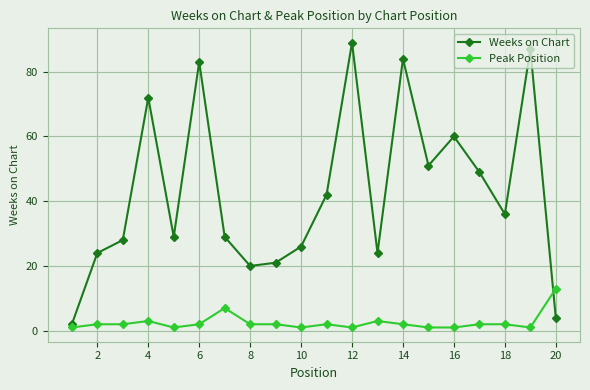

Which series ends up on top after the final intersection of Peak Position and Weeks on Chart?

Peak Position